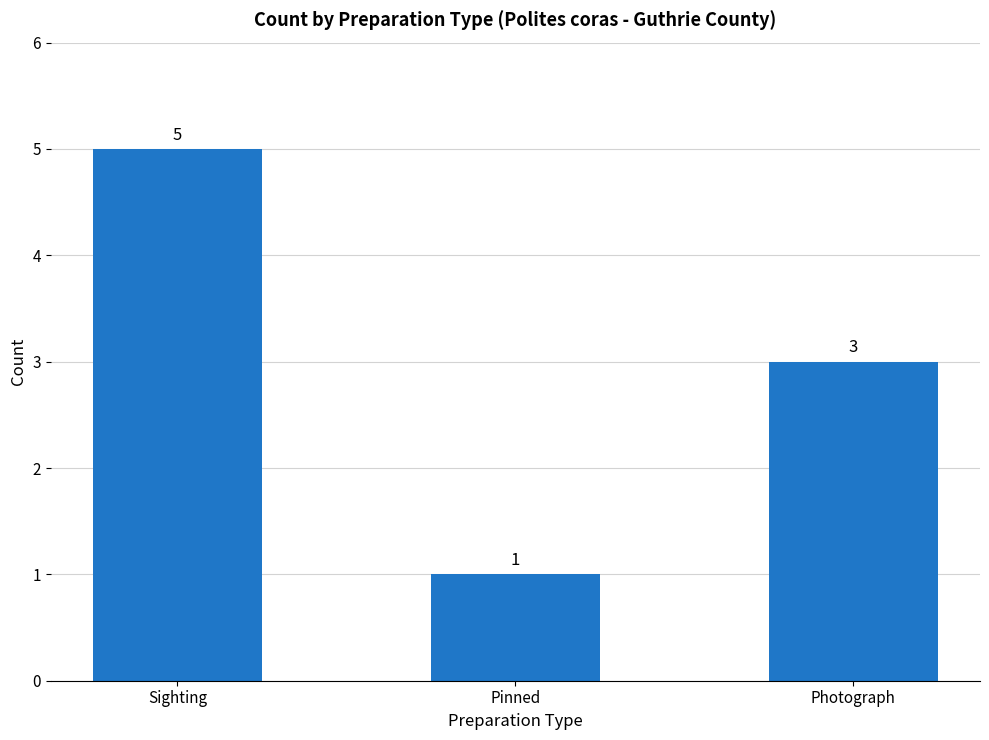

What is the label of the 2nd bar from the right?

Pinned